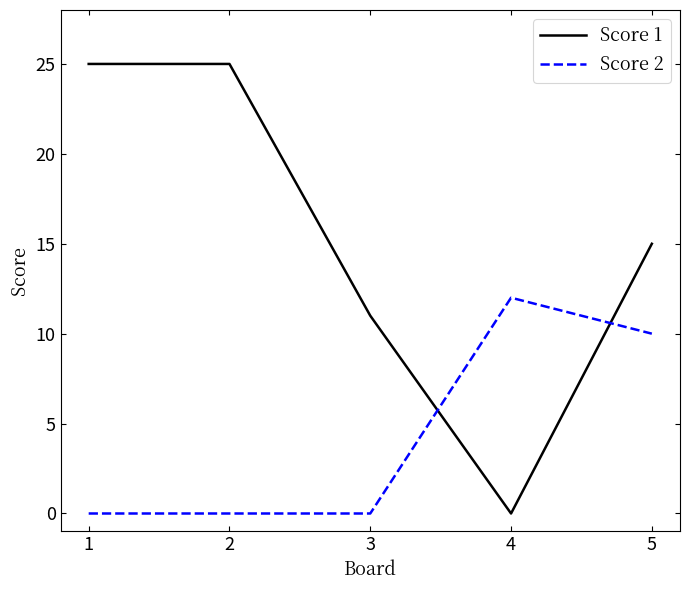

Is the value of Score 2 at 1 greater than the value of Score 1 at 1?

No